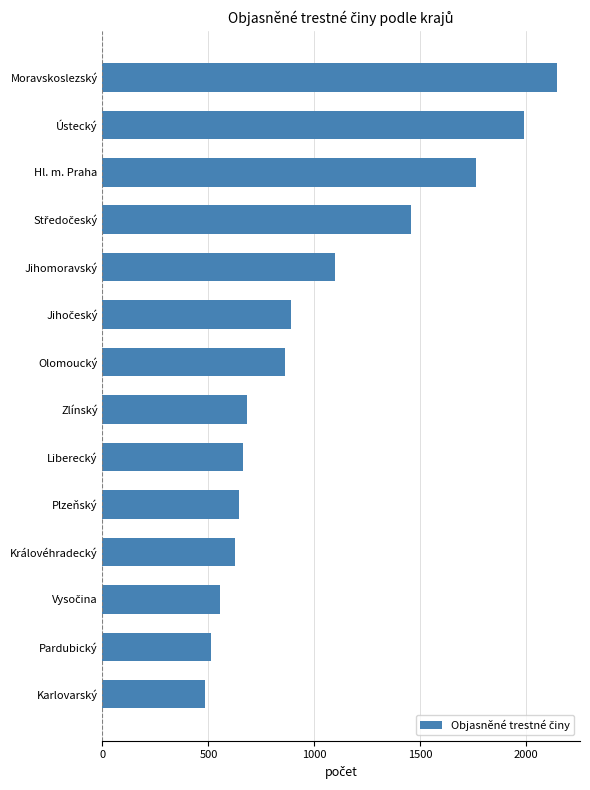

How many values are below 862?

7